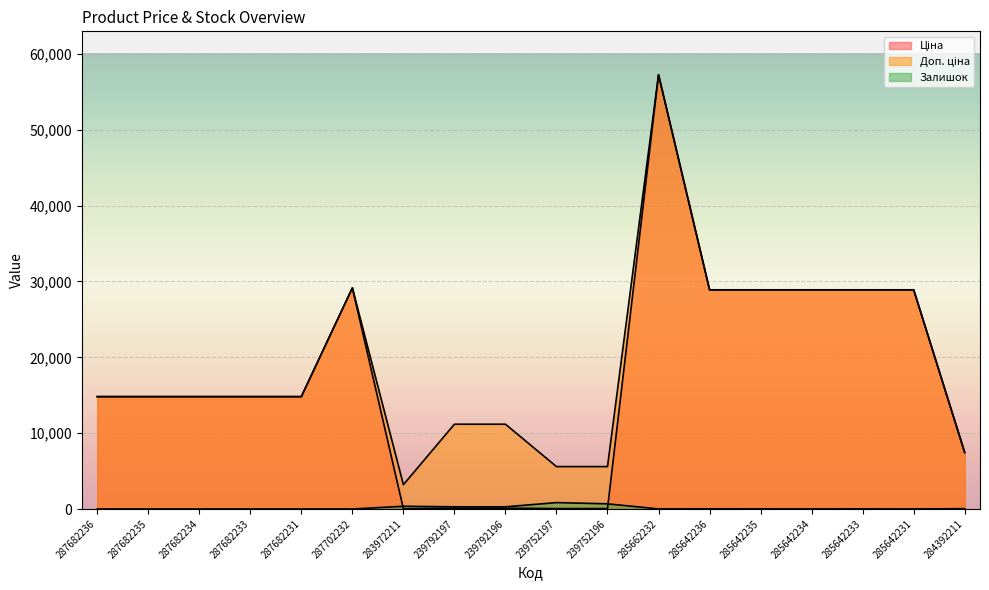

At how many categories does at least one series exceed 18222?

7